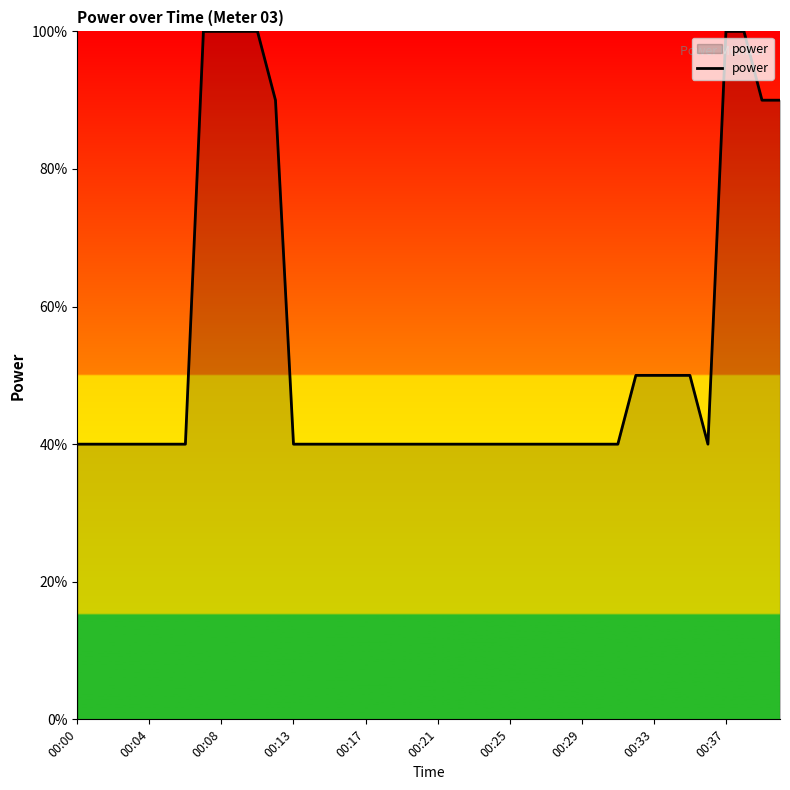

What is the label of the 25th point from the left?

00:25